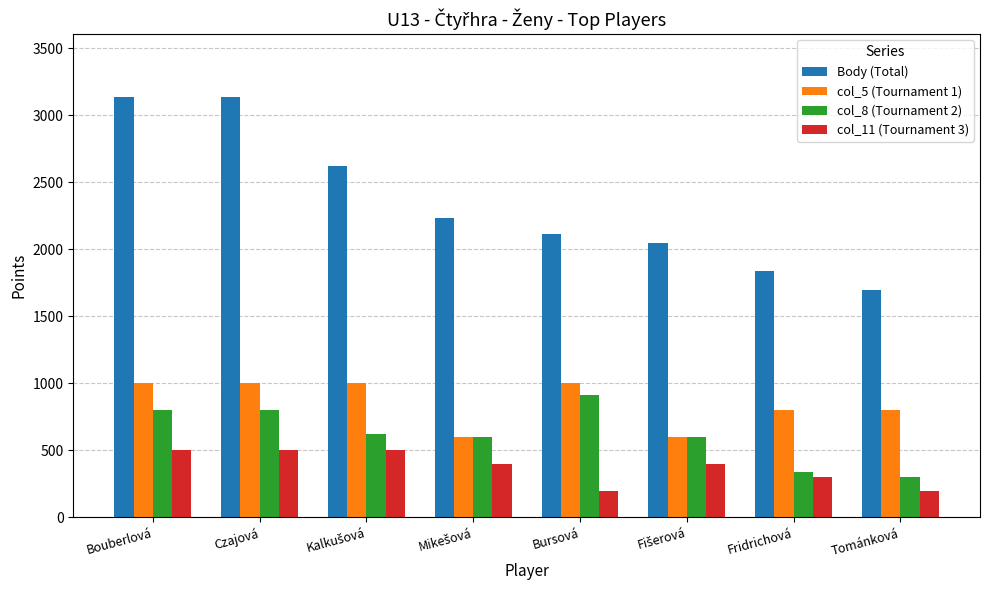

Is it true that Body (Total) equals 3236 at Fridrichová?

False